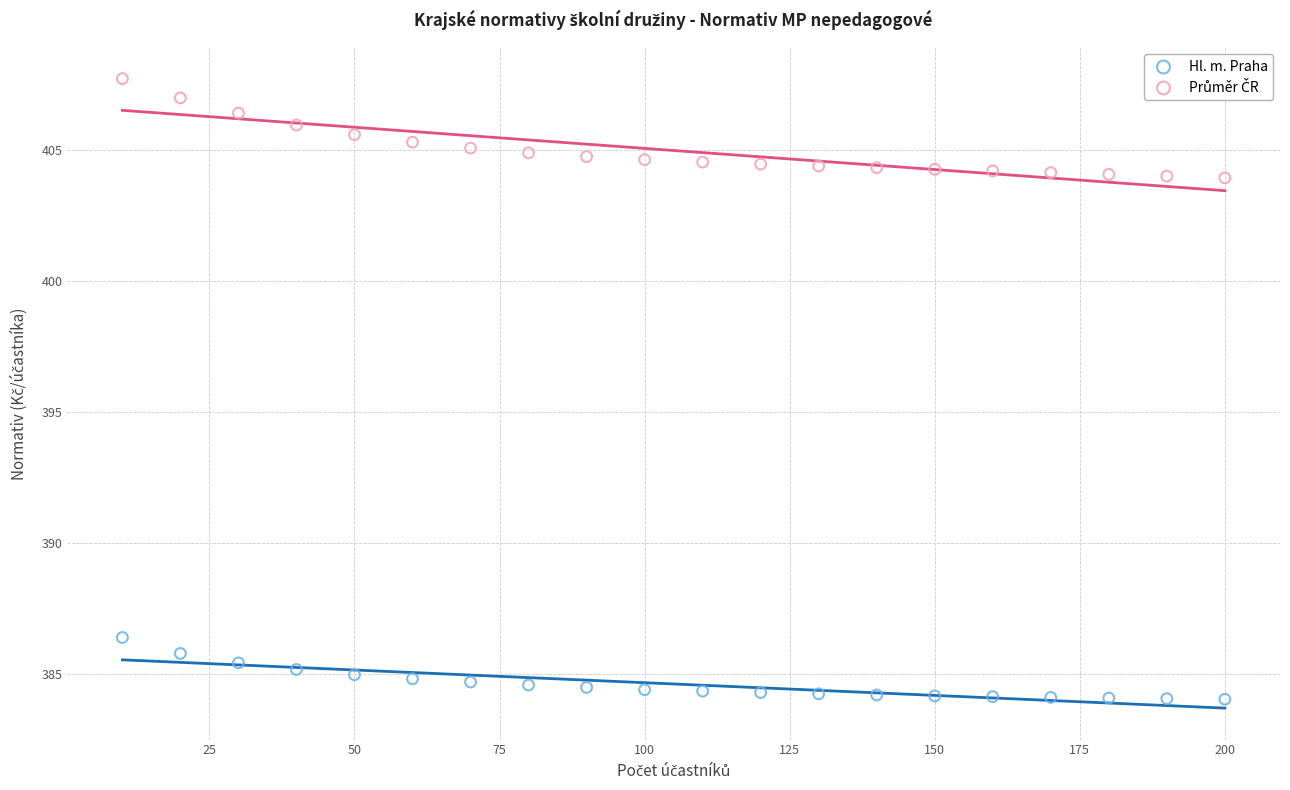

Across all series, what Y value is closest to 395?

386.4